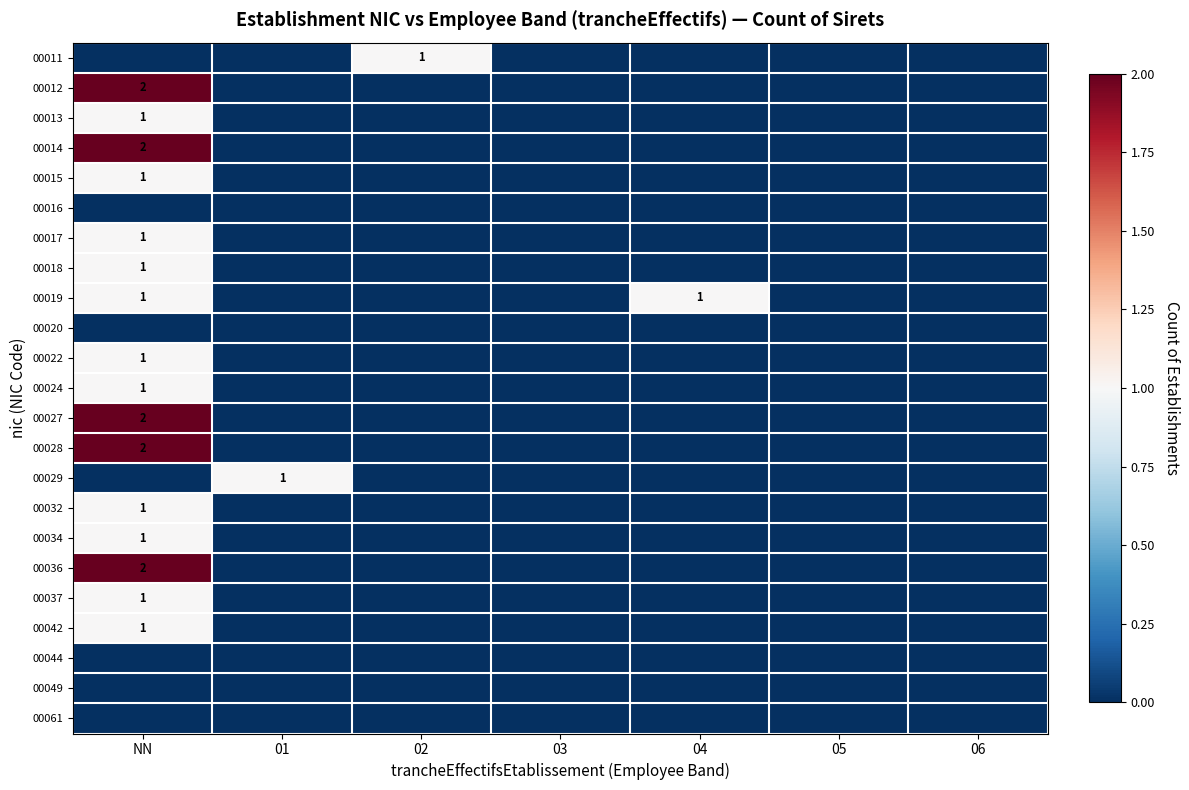

True or false: 00029 has a value of 0 at 01.

False